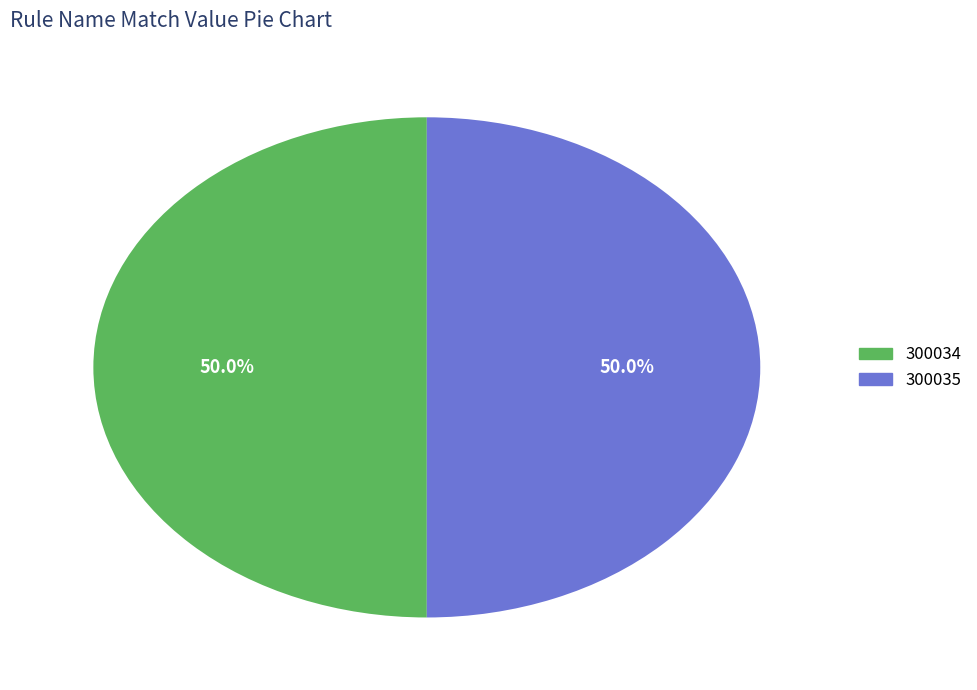

What is the ratio of the value at 300035 to the value at 300034?

1.0